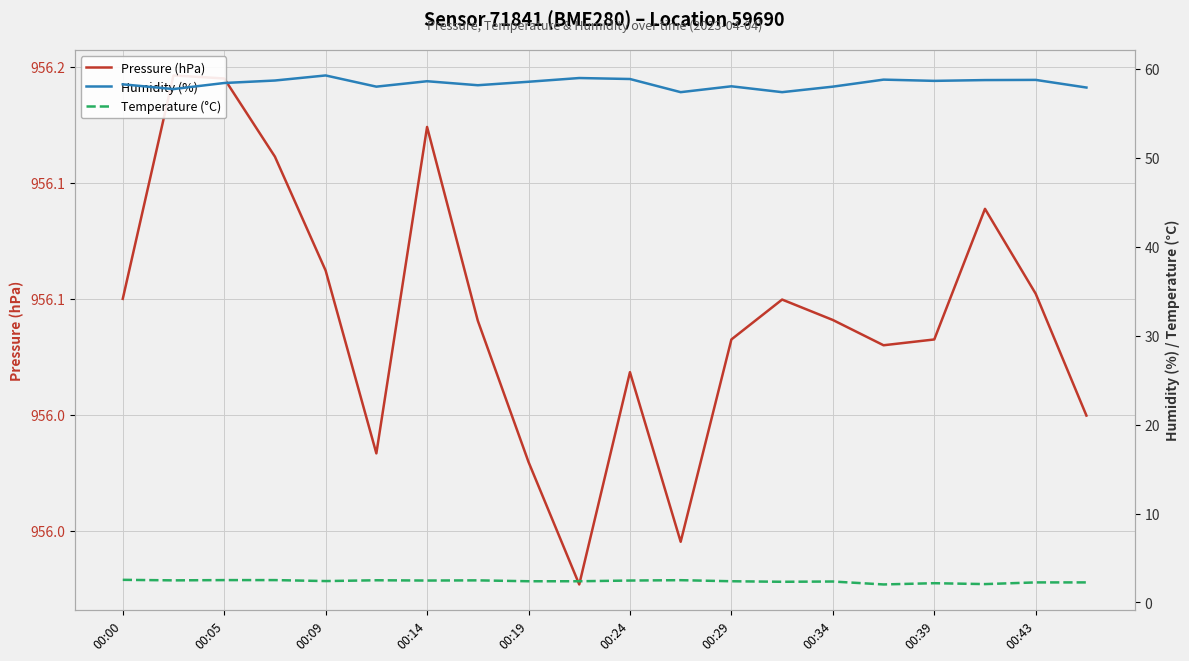

Rank the series by their maximum value, from highest to lowest.

Pressure (hPa), Humidity (%), Temperature (°C)